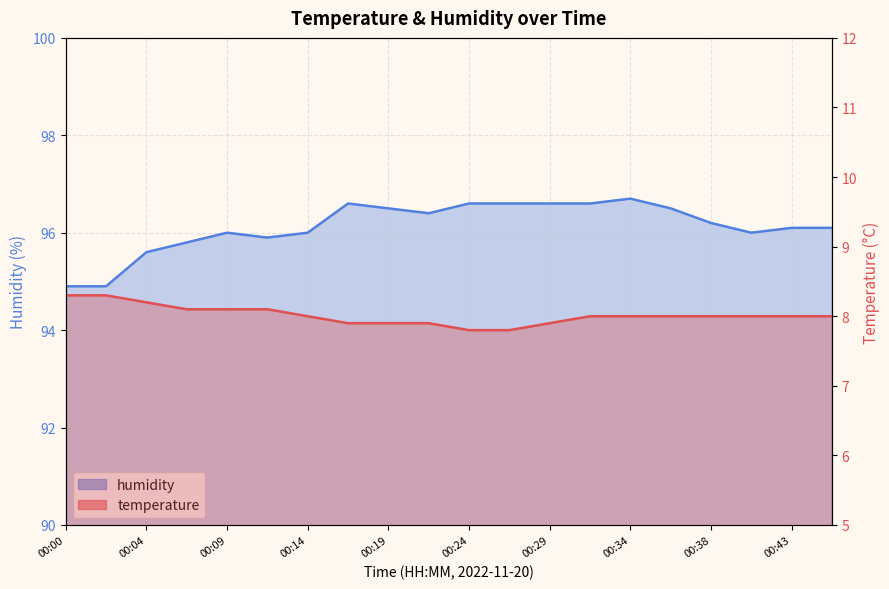

Reading right to left, what are all the values shown in this chart?

temperature: 00:46=8.0	00:43=8.0	00:41=8.0	00:38=8.0	00:36=8.0	00:34=8.0	00:31=8.0	00:29=7.9	00:26=7.8	00:24=7.8	00:21=7.9	00:19=7.9	00:17=7.9	00:14=8.0	00:12=8.1	00:09=8.1	00:07=8.1	00:04=8.2	00:02=8.3	00:00=8.3
humidity: 00:46=96.1	00:43=96.1	00:41=96.0	00:38=96.2	00:36=96.5	00:34=96.7	00:31=96.6	00:29=96.6	00:26=96.6	00:24=96.6	00:21=96.4	00:19=96.5	00:17=96.6	00:14=96.0	00:12=95.9	00:09=96.0	00:07=95.8	00:04=95.6	00:02=94.9	00:00=94.9